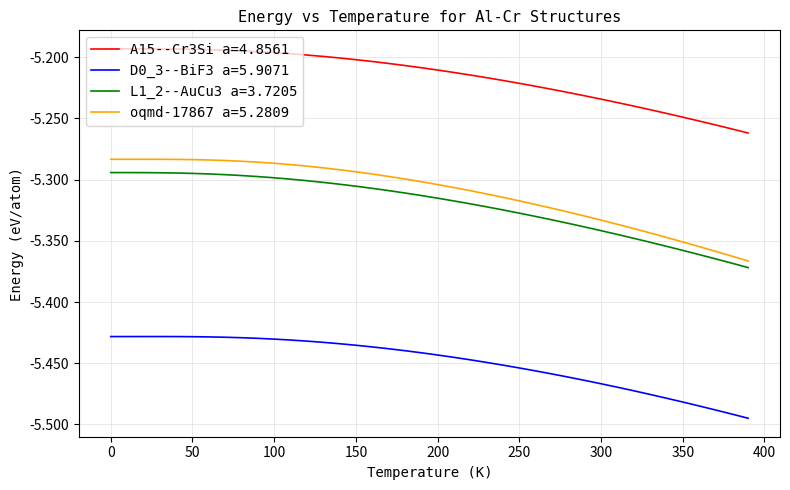

True or false: A15--Cr3Si a=4.8561 and D0_3--BiF3 a=5.9071 cross at least once.

False